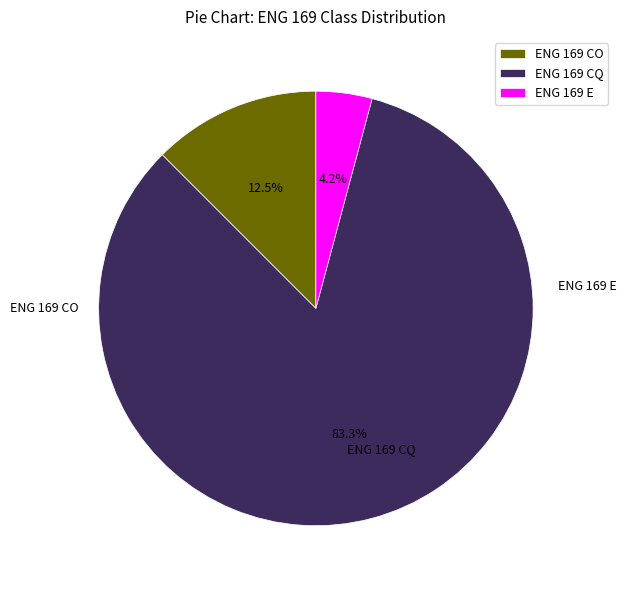

To the nearest percent, what is the average slice percentage?

33%